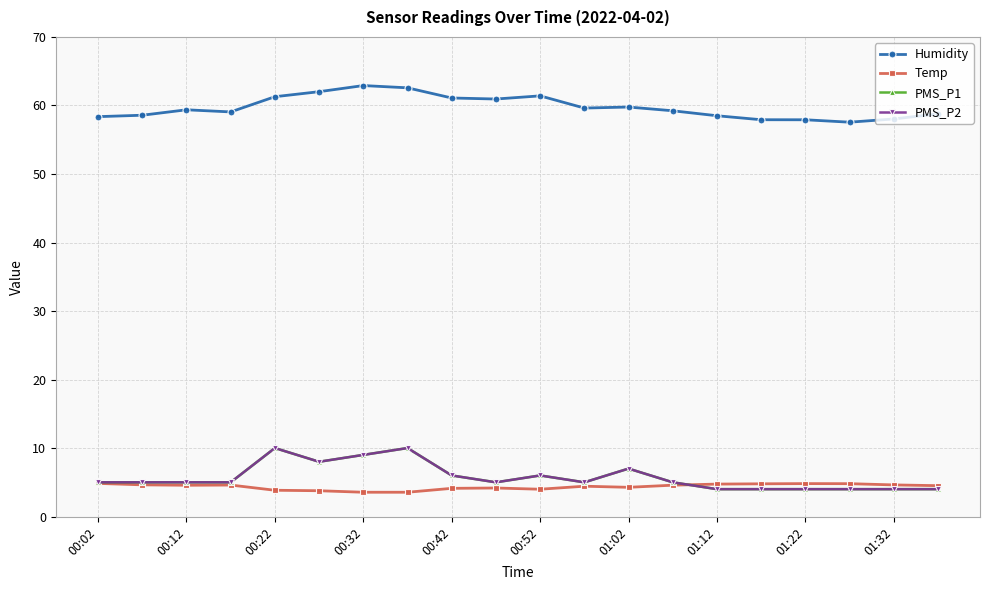

Is this an area chart (filled region under the line)?

No